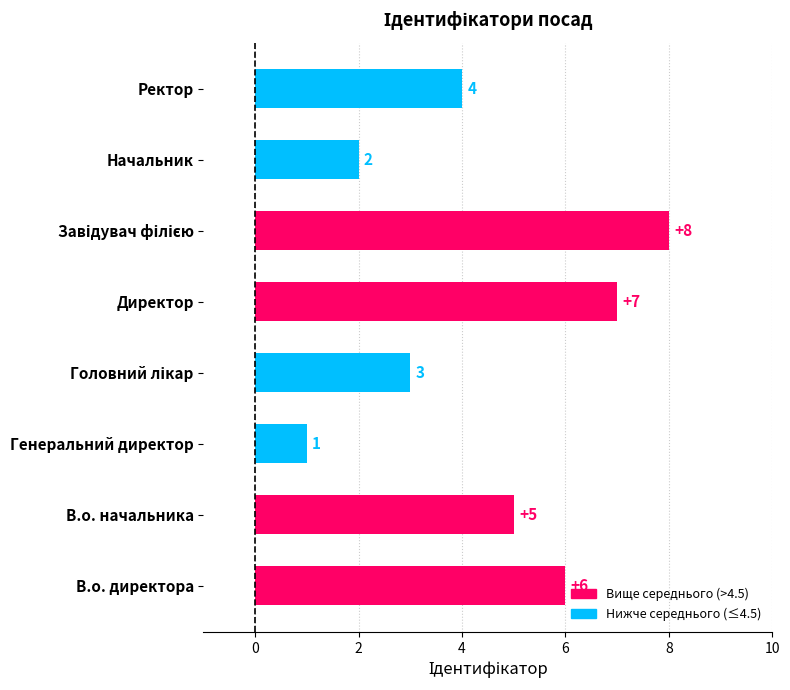

Reading top to bottom, list all the values displayed in this chart.

4	2	8	7	3	1	5	6